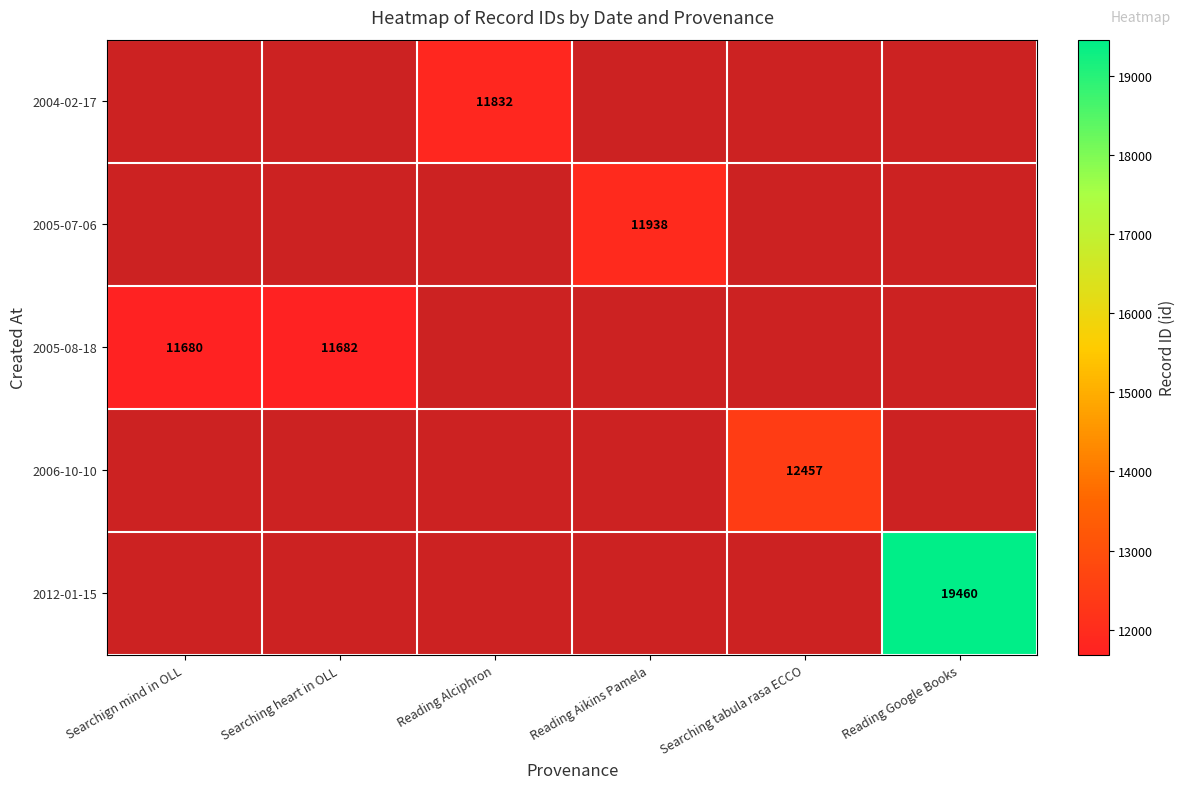

The value of 2005-08-18 at Searching heart in OLL is 11682. True or false?

True